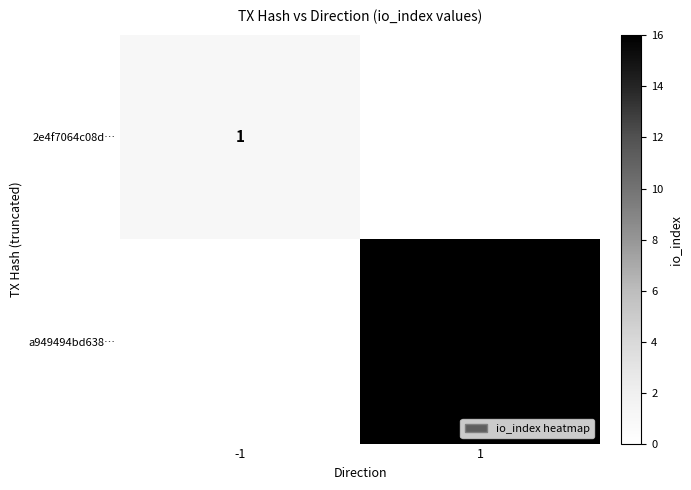

At which category does the chart reach its minimum across all series?

-1